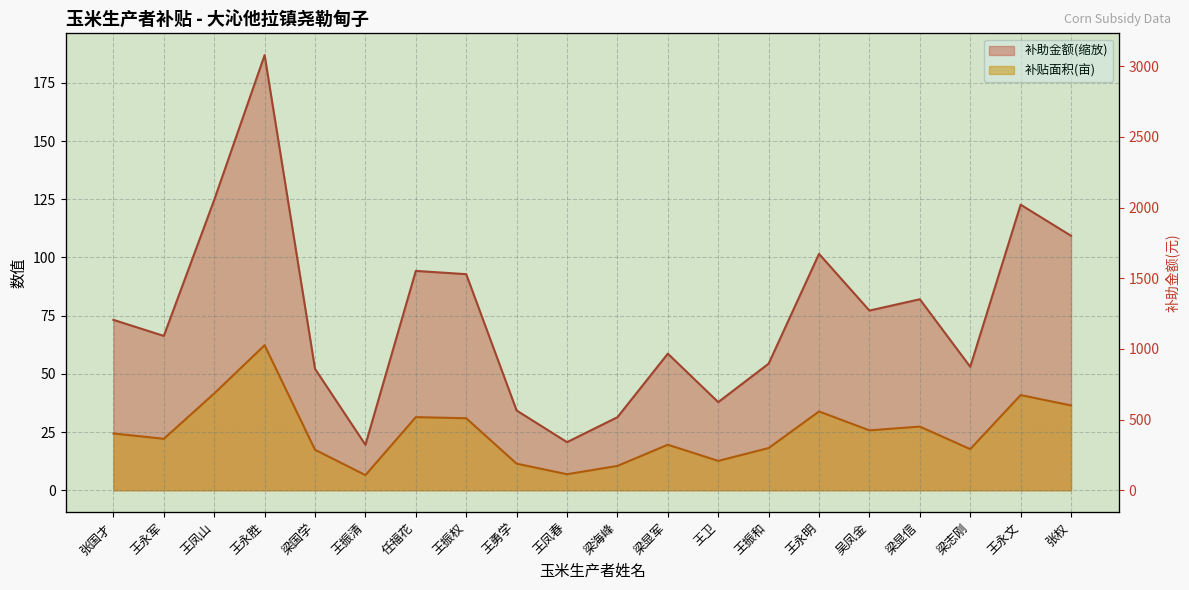

Which series has the largest total across all categories?

补助金额